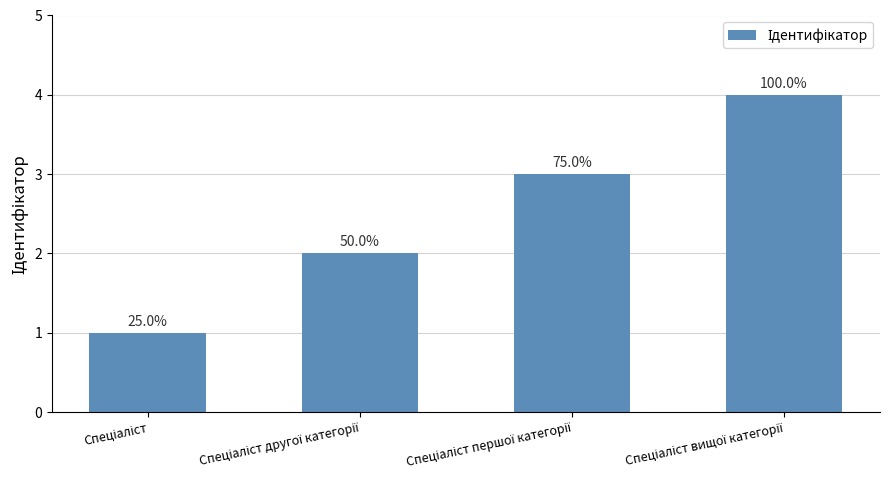

Is it true that the value at Спеціаліст вищої категорії is 2?

False